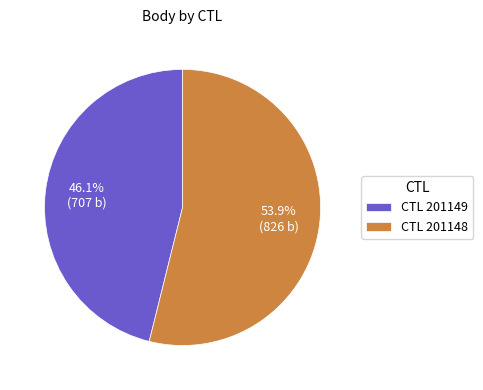

Count the number of slices in the pie.

2